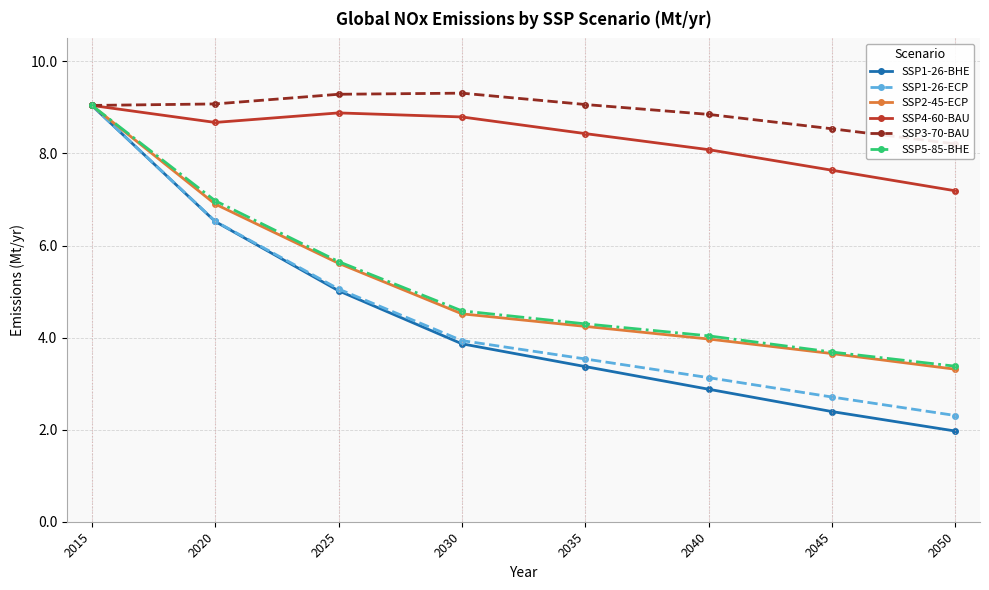

Reading left to right, list all the values displayed in this chart.

SSP1-26-BHE: 9.0	6.5	5.0	3.9	3.4	2.9	2.4	2.0
SSP1-26-ECP: 9.0	6.5	5.1	3.9	3.5	3.1	2.7	2.3
SSP2-45-ECP: 9.0	6.9	5.6	4.5	4.2	4.0	3.7	3.3
SSP4-60-BAU: 9.0	8.7	8.9	8.8	8.4	8.1	7.6	7.2
SSP3-70-BAU: 9.0	9.1	9.3	9.3	9.1	8.8	8.5	8.2
SSP5-85-BHE: 9.0	7.0	5.7	4.6	4.3	4.0	3.7	3.4